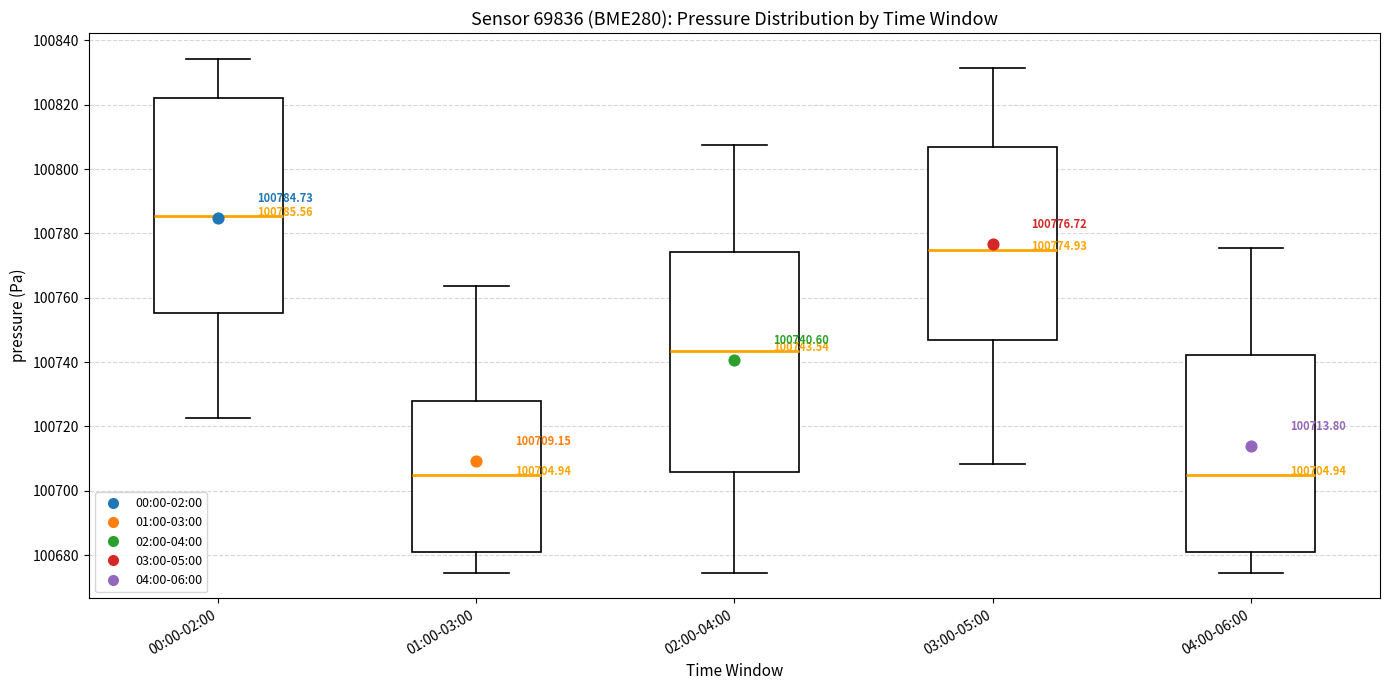

Which box has the highest median line?

00:00-02:00